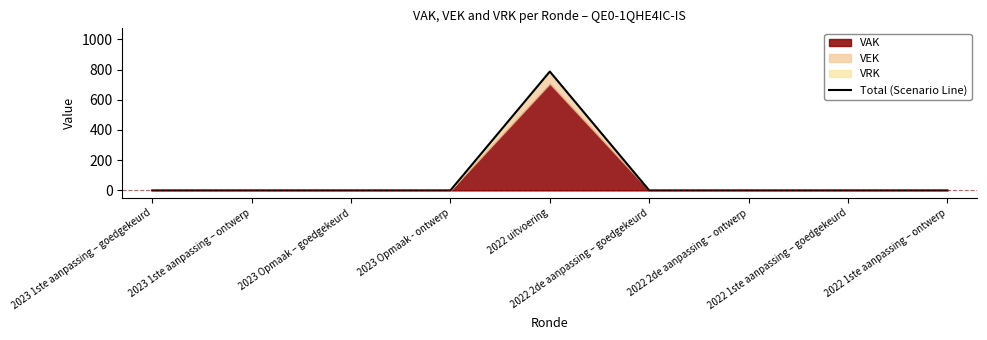

Reading left to right, transcribe all the data shown in this chart.

2023 1ste aanpassing – goedgekeurd=0	2023 1ste aanpassing – ontwerp=0	2023 Opmaak – goedgekeurd=0	2023 Opmaak - ontwerp=0	2022 uitvoering=787	2022 2de aanpassing – goedgekeurd=0	2022 2de aanpassing – ontwerp=0	2022 1ste aanpassing – goedgekeurd=0	2022 1ste aanpassing – ontwerp=0